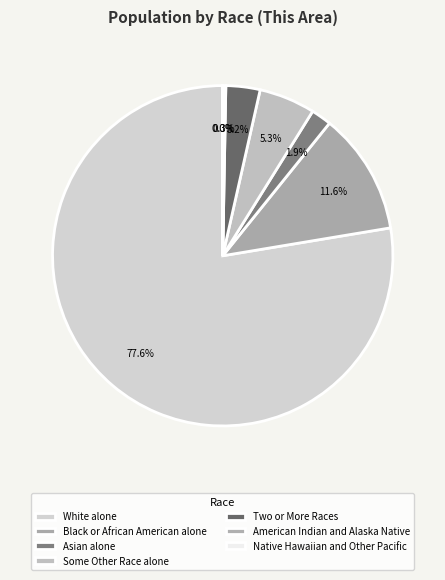

Does any single category account for the majority?

Yes